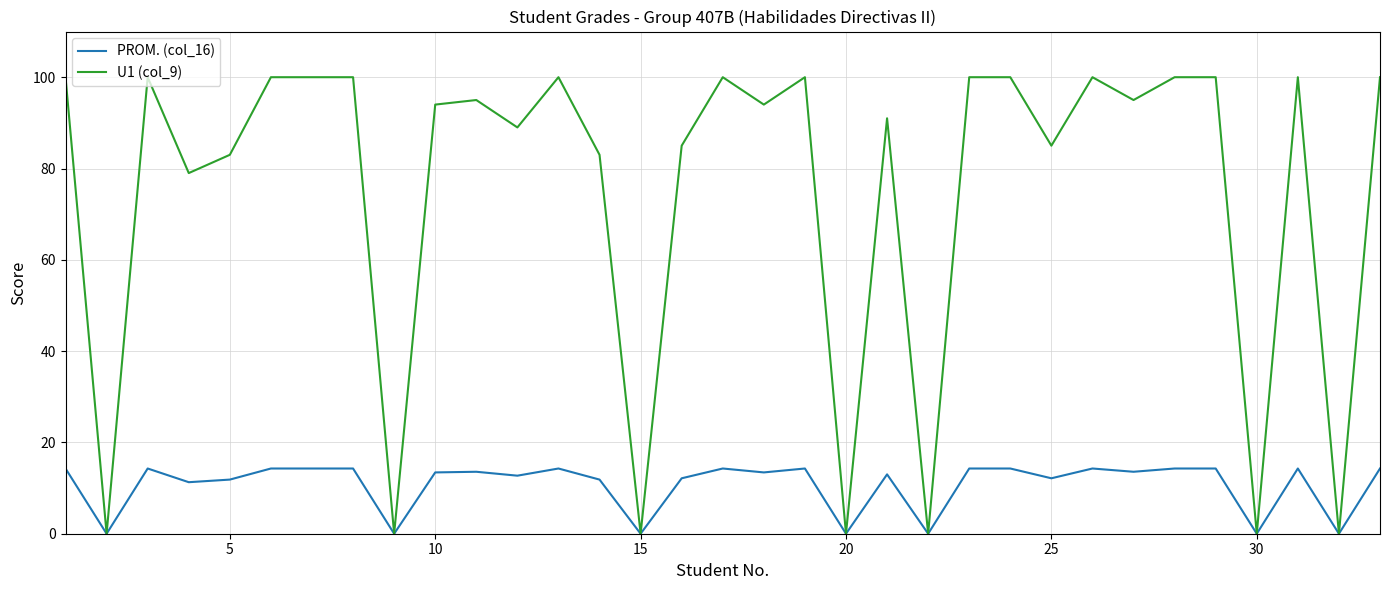

Rank the series by their maximum value, from highest to lowest.

U1 (col_9), PROM. (col_16)